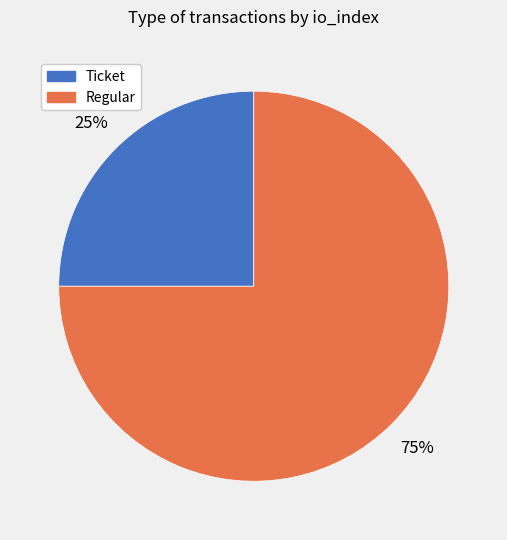

To the nearest percent, what is the difference between the largest and smallest slice percentages?

50%